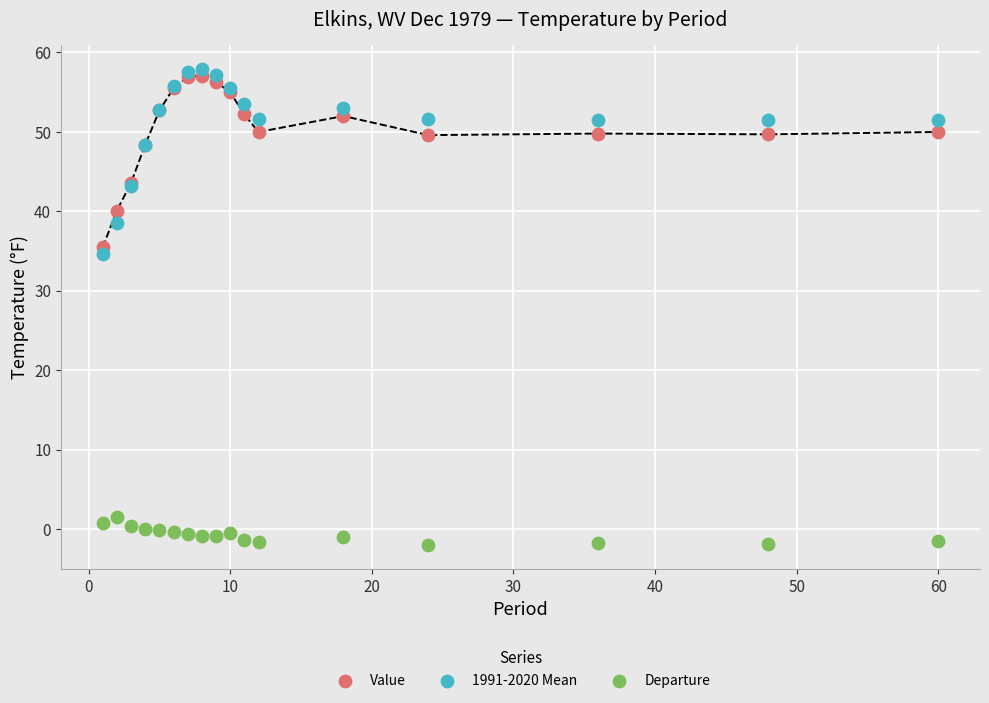

Which series reaches the minimum Y coordinate?

Departure